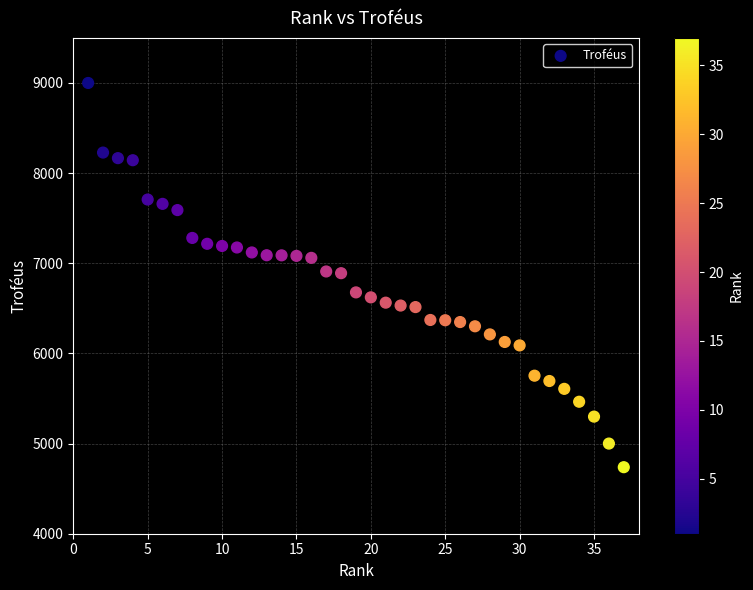

What is the range of Y values (max minus min)?

4262